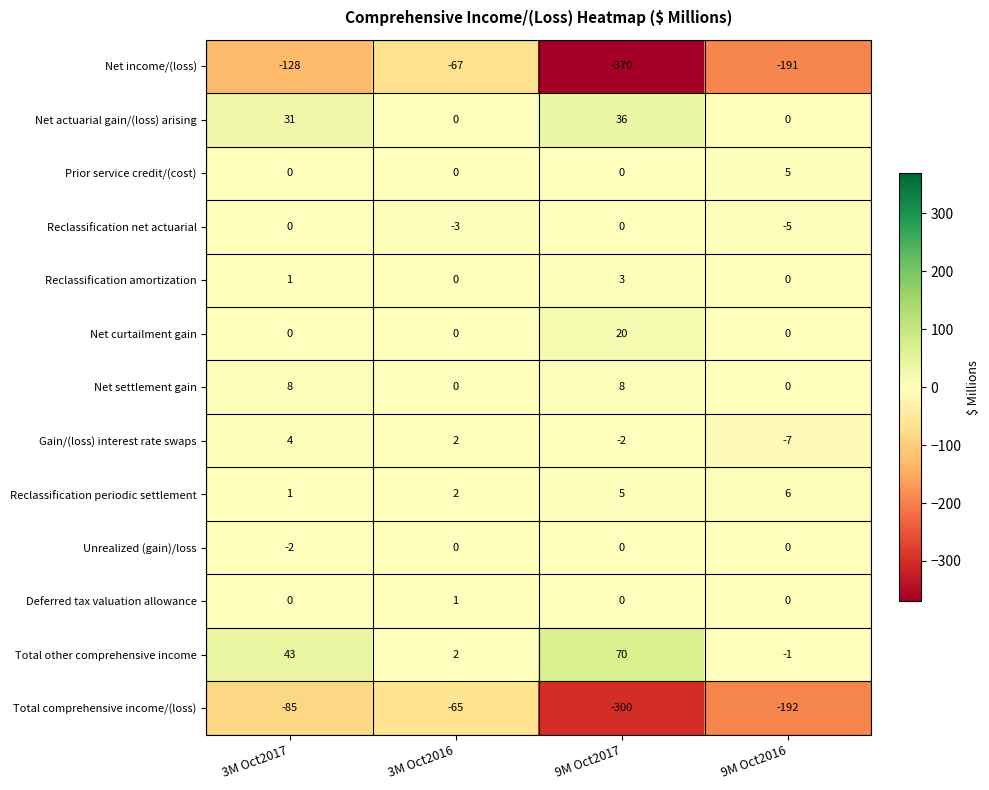

Read the Total other comprehensive income value at 3M Oct2017, to the nearest 5.

45